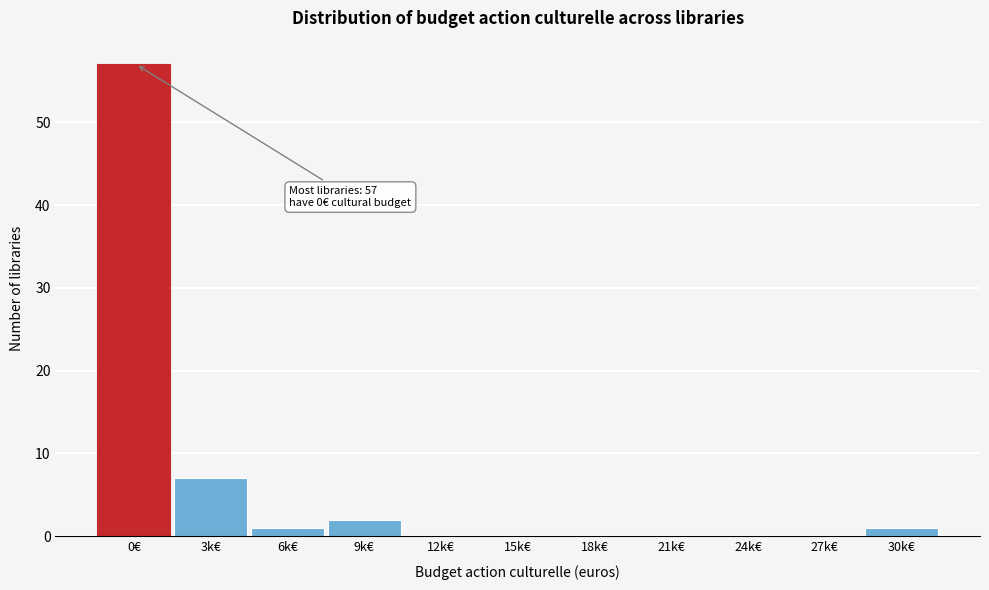

Reading right to left, transcribe all the data shown in this chart.

30k€=1	27k€=0	24k€=0	21k€=0	18k€=0	15k€=0	12k€=0	9k€=2	6k€=1	3k€=7	0€=57